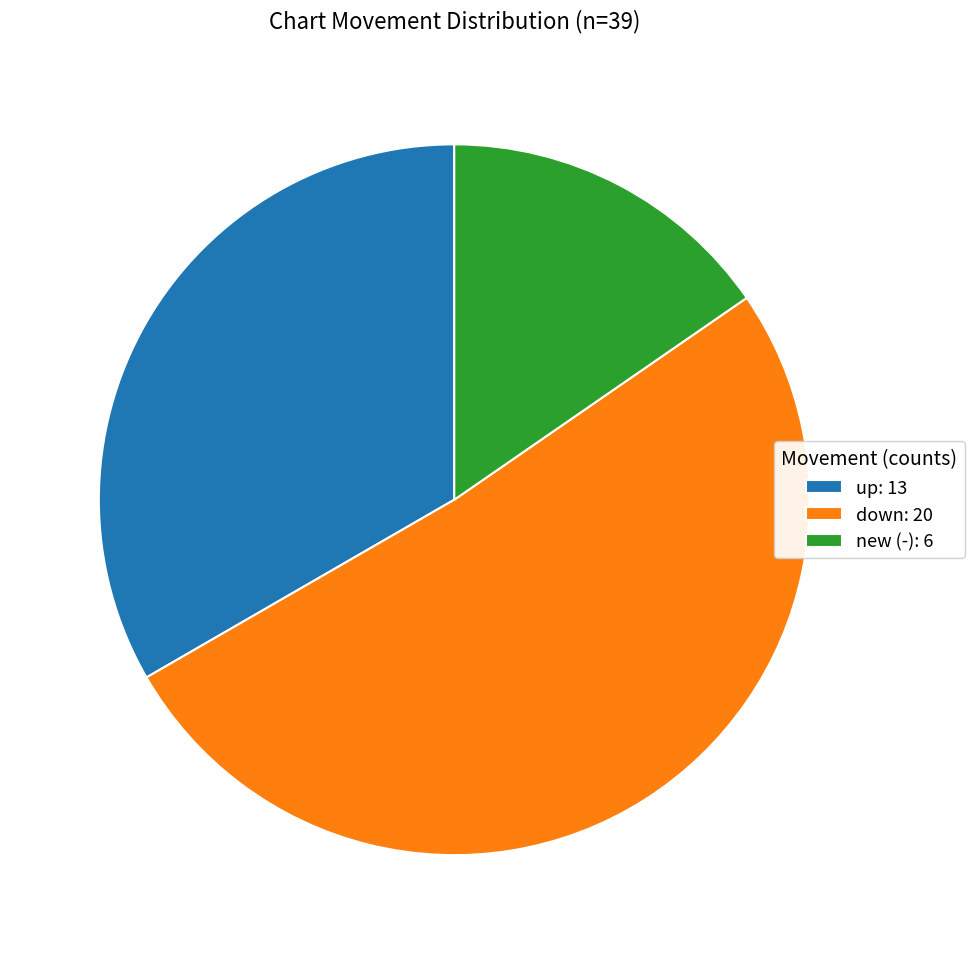

True or false: up accounts for 33% of the total.

True